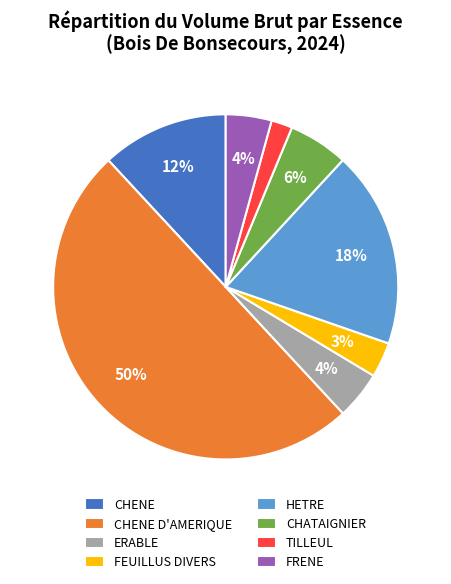

Between HETRE and FEUILLUS DIVERS, which is larger?

HETRE